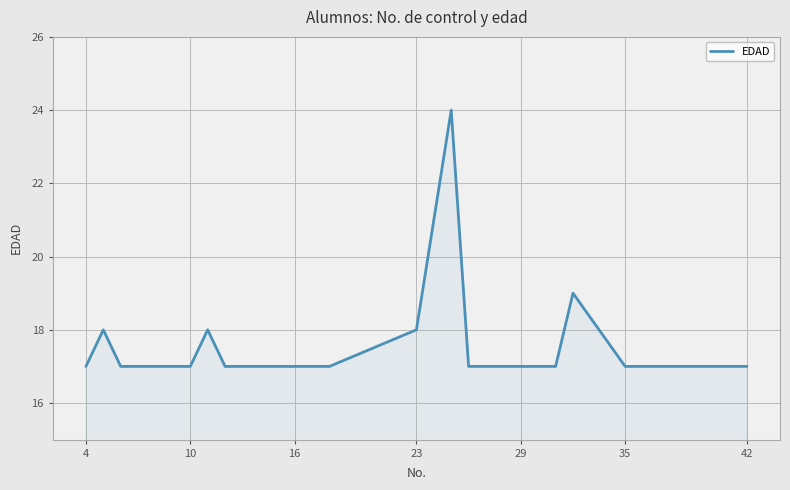

What is the difference between the maximum and minimum values?

7